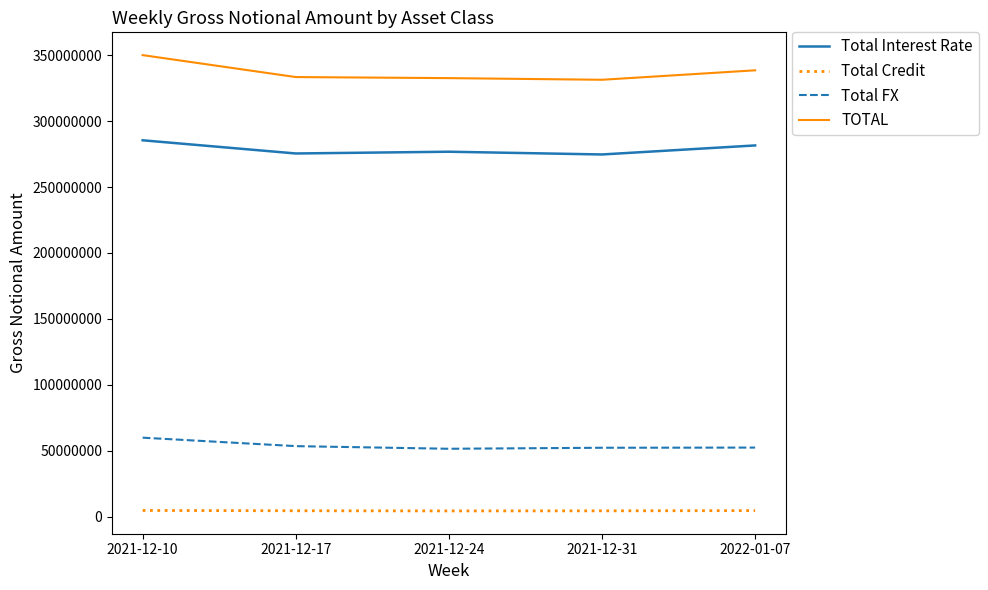

True or false: Total FX and Total Credit intersect in this chart.

False